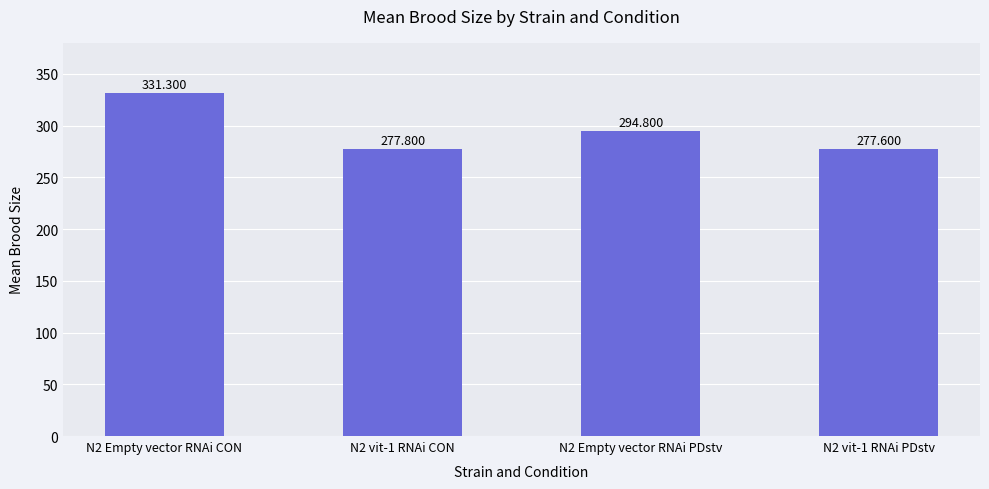

Rank the categories by value from highest to lowest.

N2 Empty vector RNAi CON, N2 Empty vector RNAi PDstv, N2 vit-1 RNAi CON, N2 vit-1 RNAi PDstv